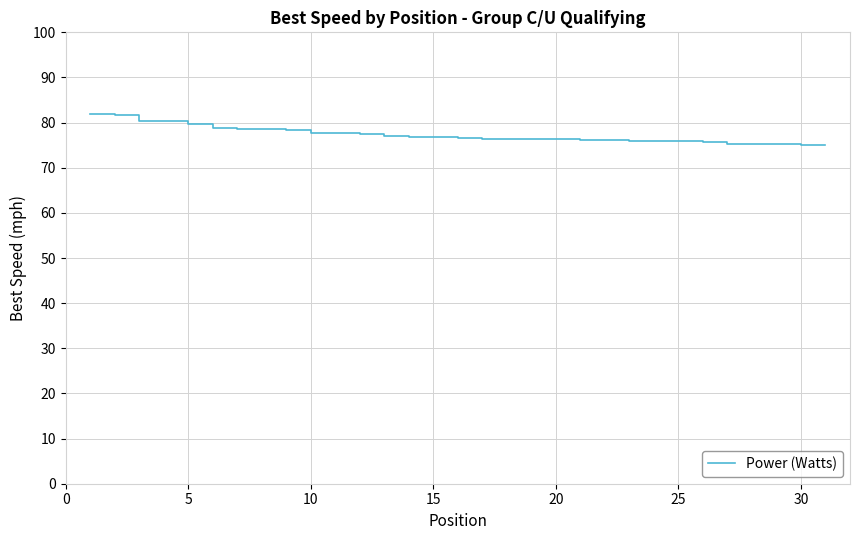

What is the difference between the maximum and minimum values?

6.8